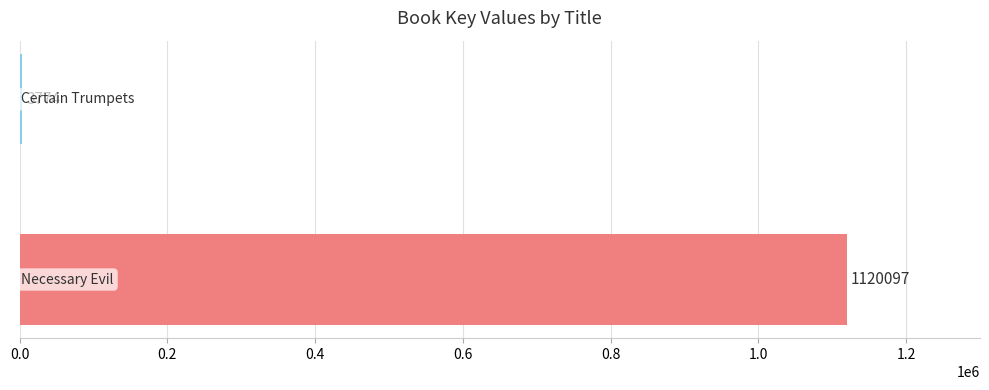

What is the maximum value shown in the chart?

1120097